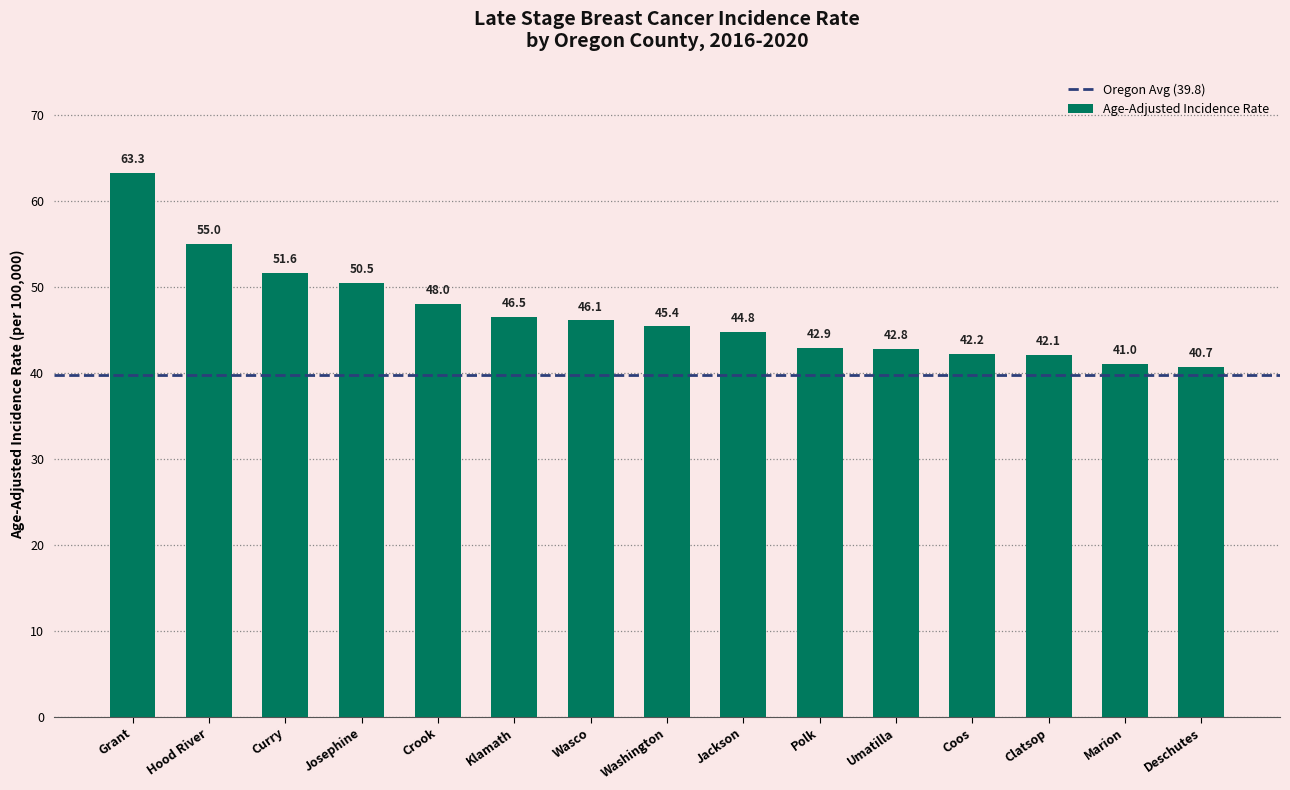

Where is the data nearest to the value 52?

Curry